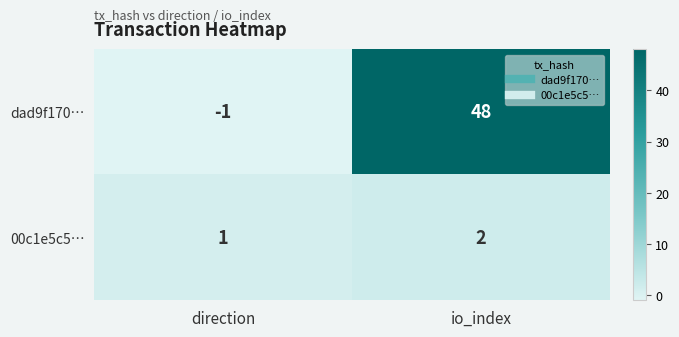

How many categories are shown in the chart?

2